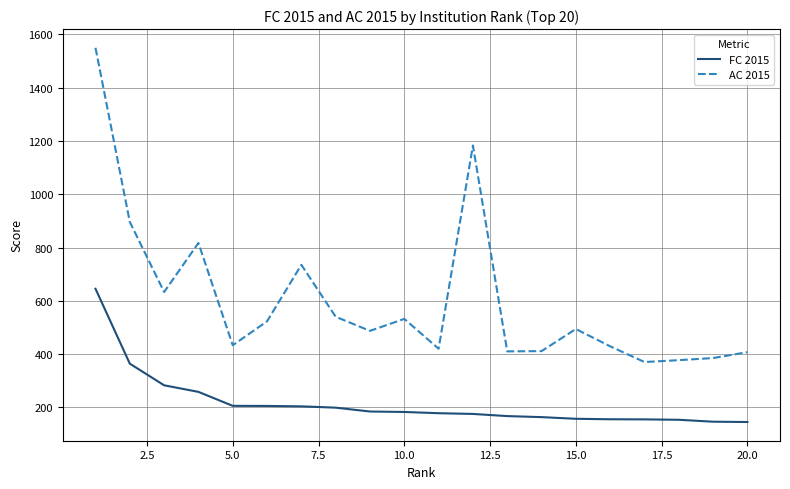

Which series has the largest range (max minus min)?

AC 2015